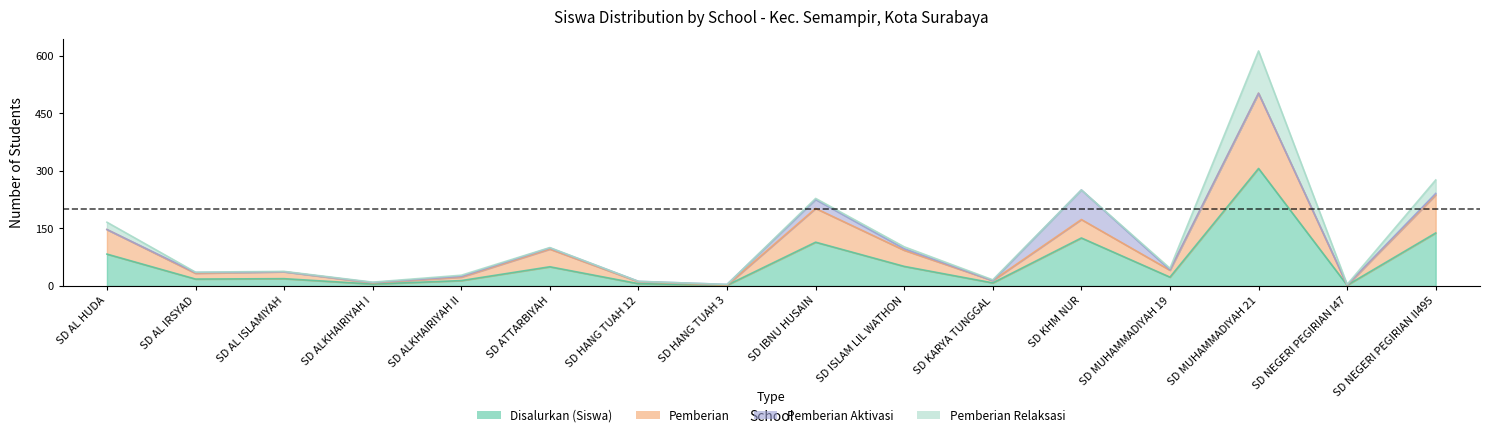

True or false: Pemberian and Disalurkan (Siswa) intersect in this chart.

False